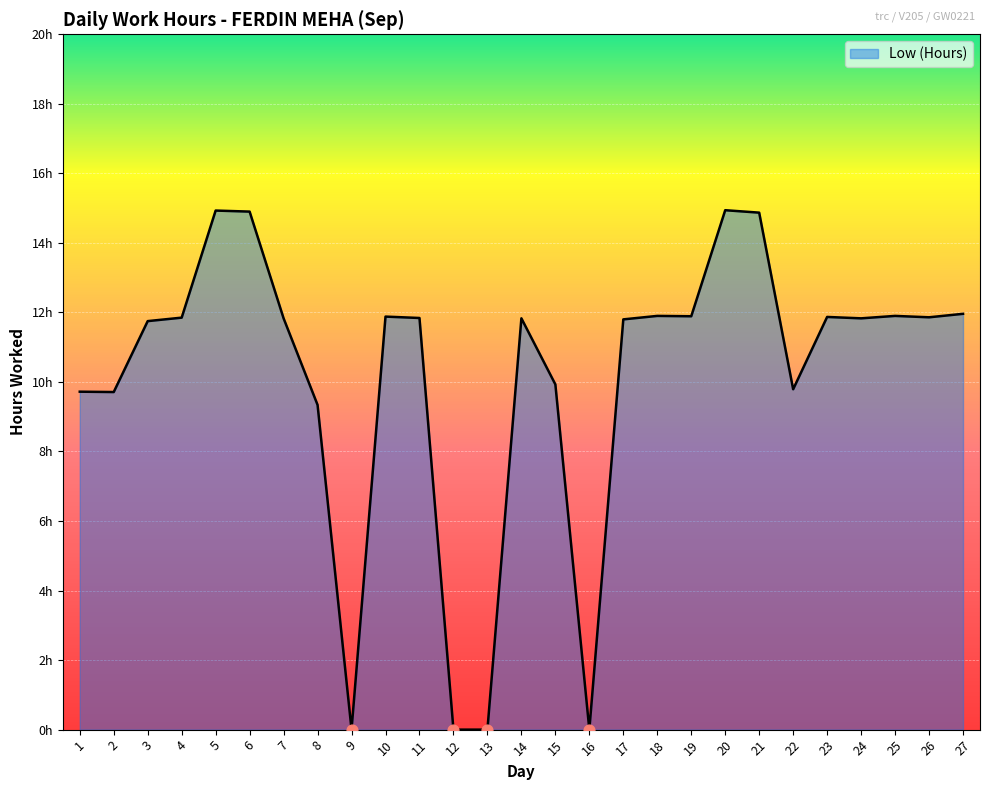

What is the ratio of the value at 2 to the value at 11?

0.8